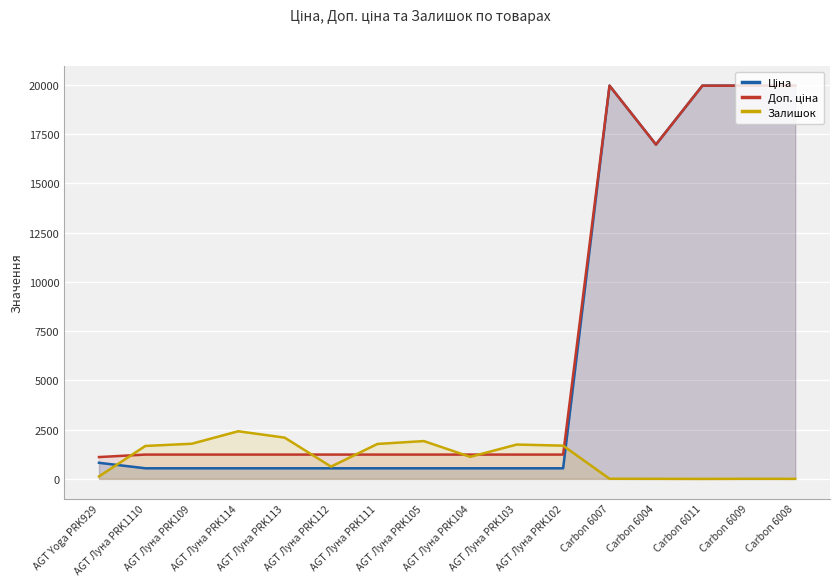

Which label corresponds to the largest value in the chart?

Carbon 6007